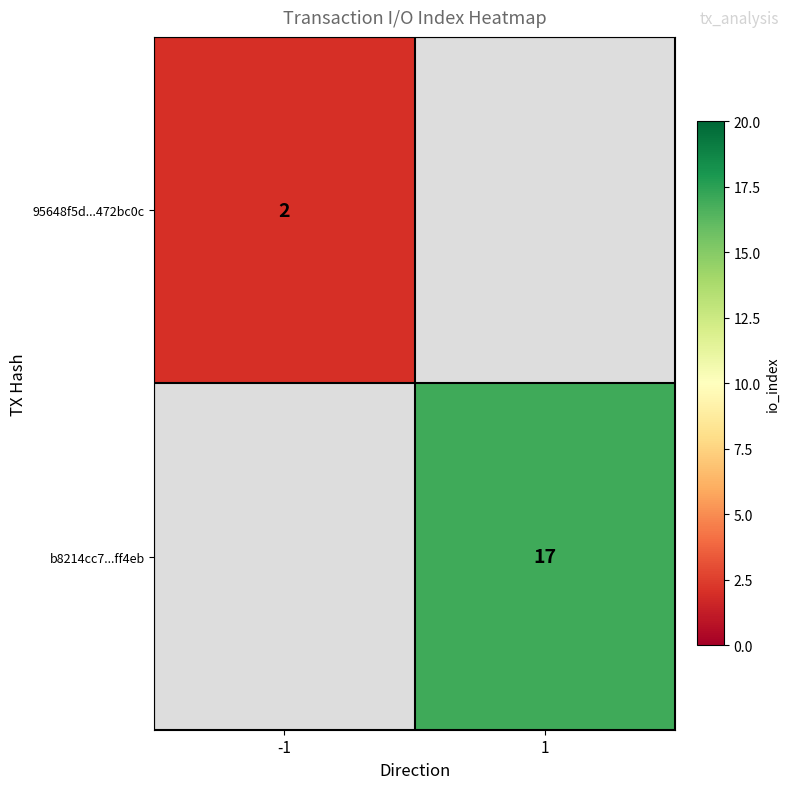

The b8214cc7...ff4eb series shows 17 at 1. True or false?

True